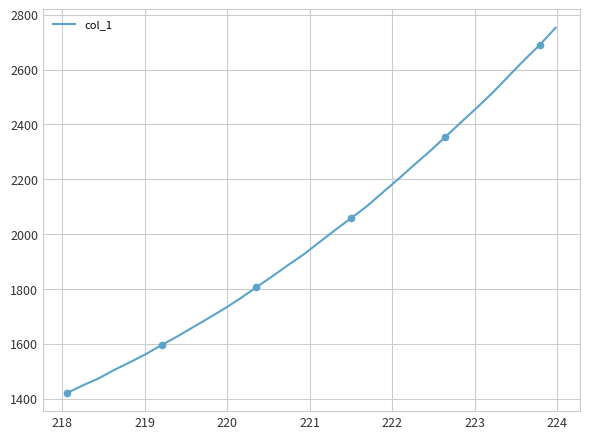

What is the minimum value shown in the chart?

1421.3